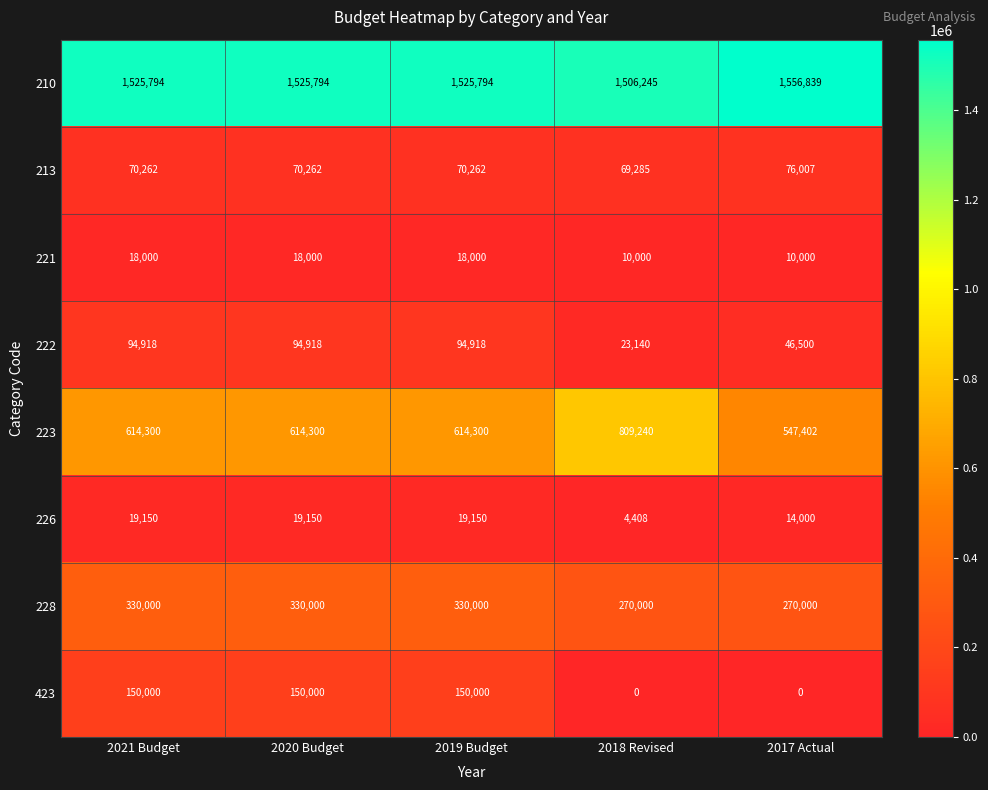

What is the spread (max minus min) of values at 2017 Actual?

1556839